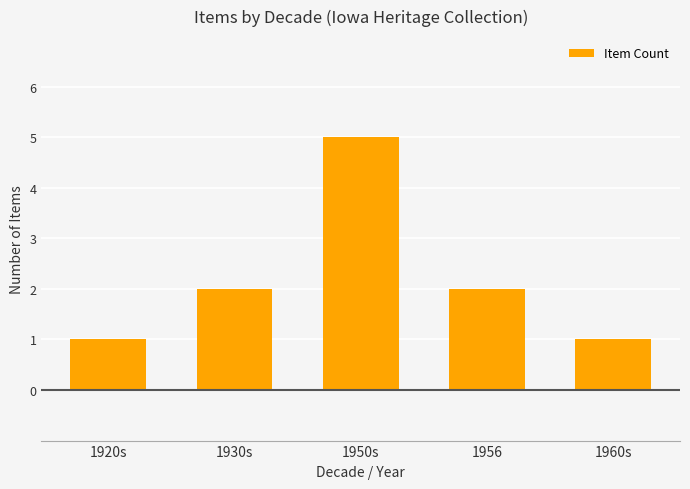

What is the maximum value shown in the chart?

5